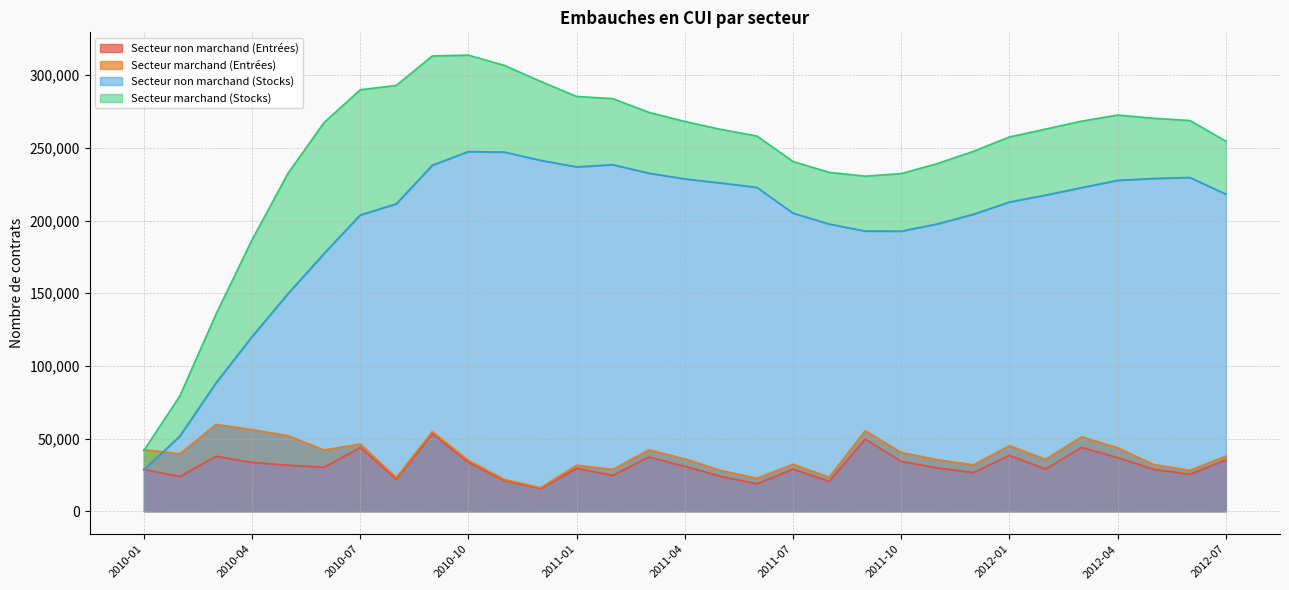

What is the total value across all series at 2011-03?

269953